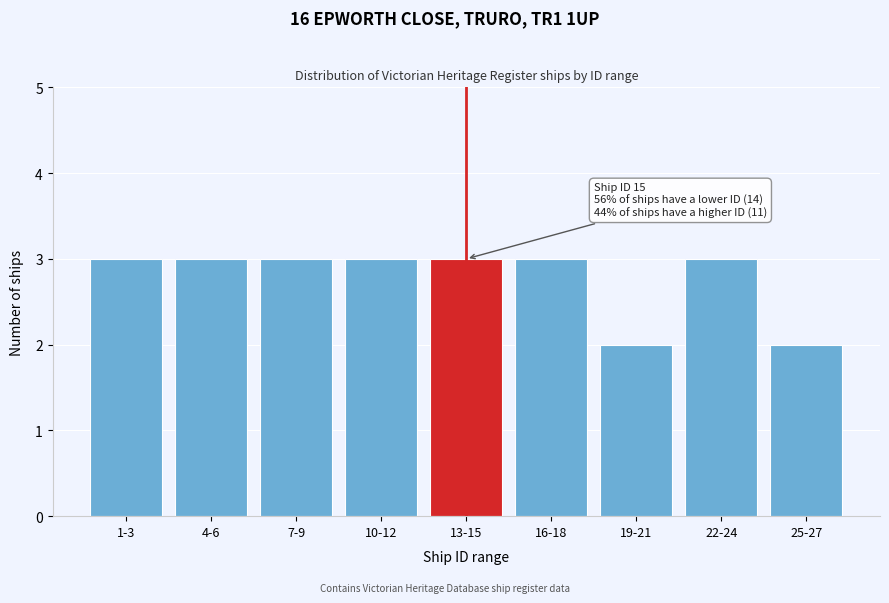

Reading right to left, what are all the values shown in this chart?

25-27=2	22-24=3	19-21=2	16-18=3	13-15=3	10-12=3	7-9=3	4-6=3	1-3=3